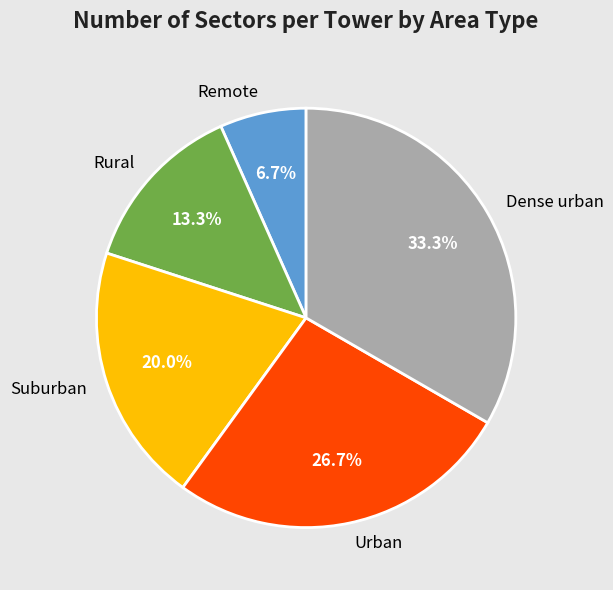

Count the number of slices in the pie.

5